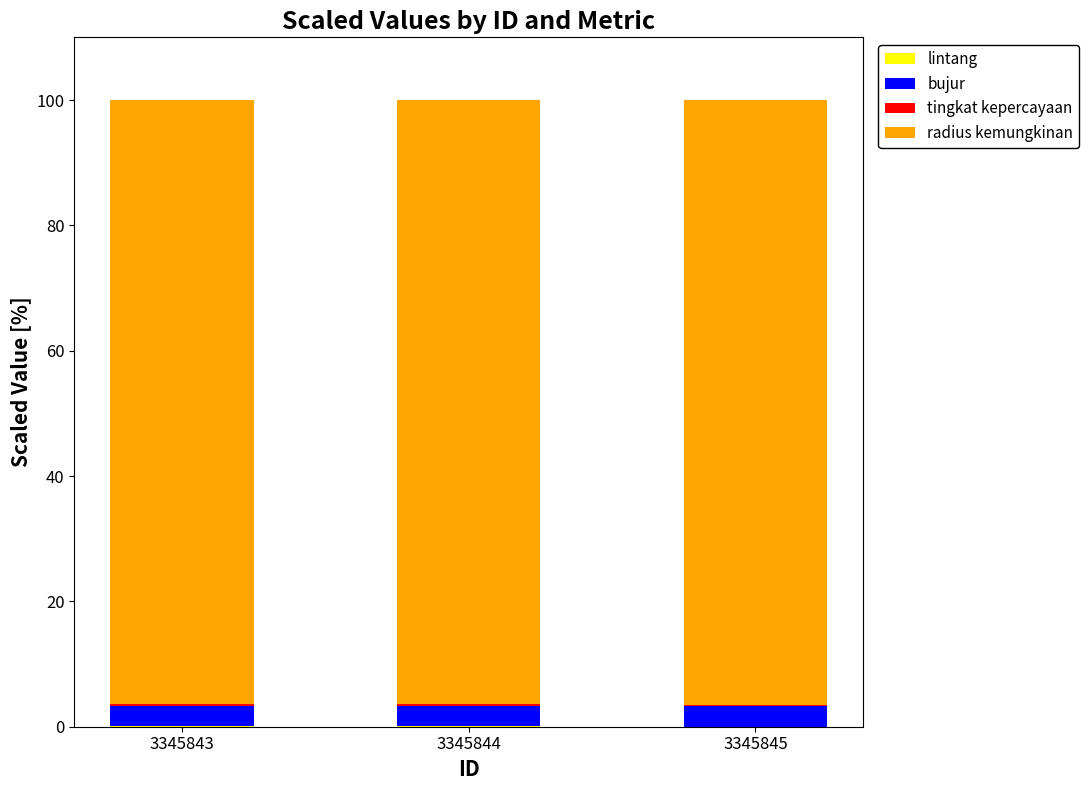

At how many categories does at least one series exceed 69?

3